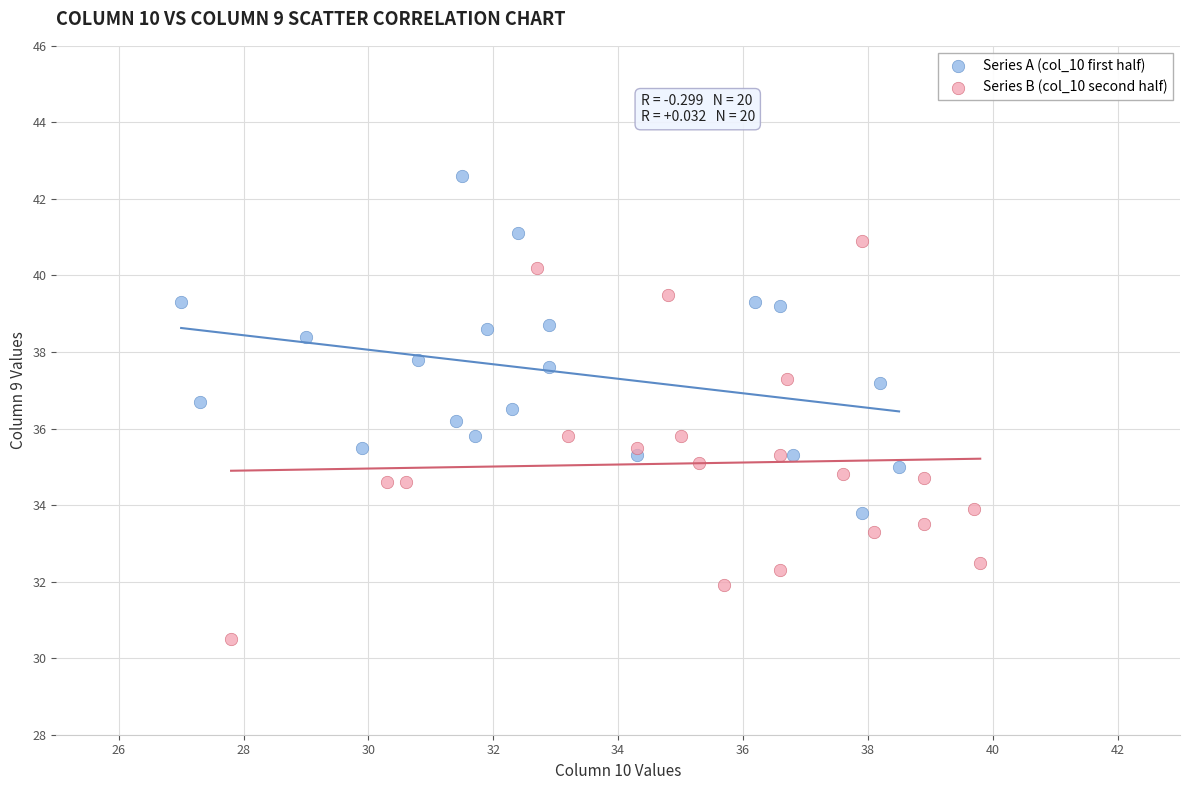

Which series reaches the maximum Y coordinate?

Series A (col_10 first half)